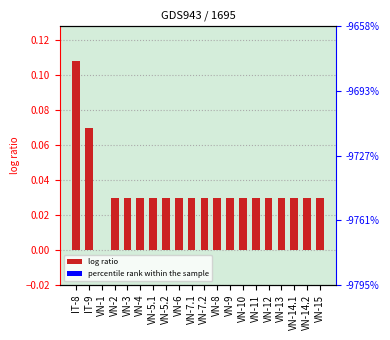

How many positive values are there?

19